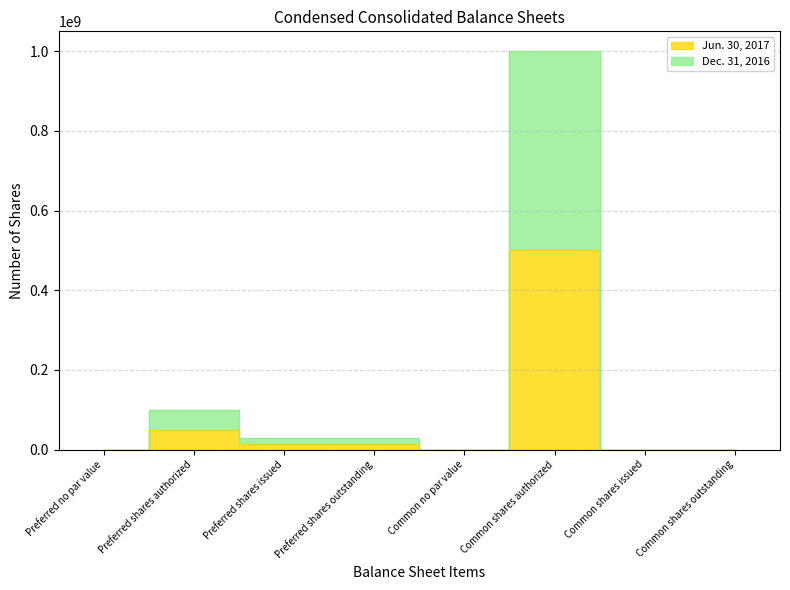

What is the difference between the maximum and minimum values in the Jun. 30, 2017 series?

500000000